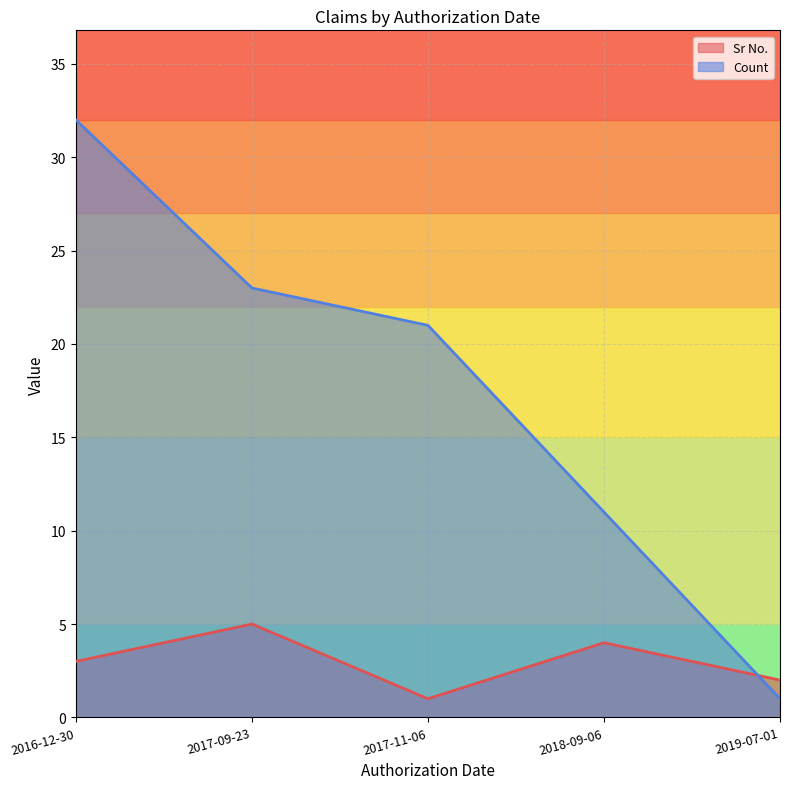

The value of Sr No. at 2016-12-30 is 11. True or false?

False